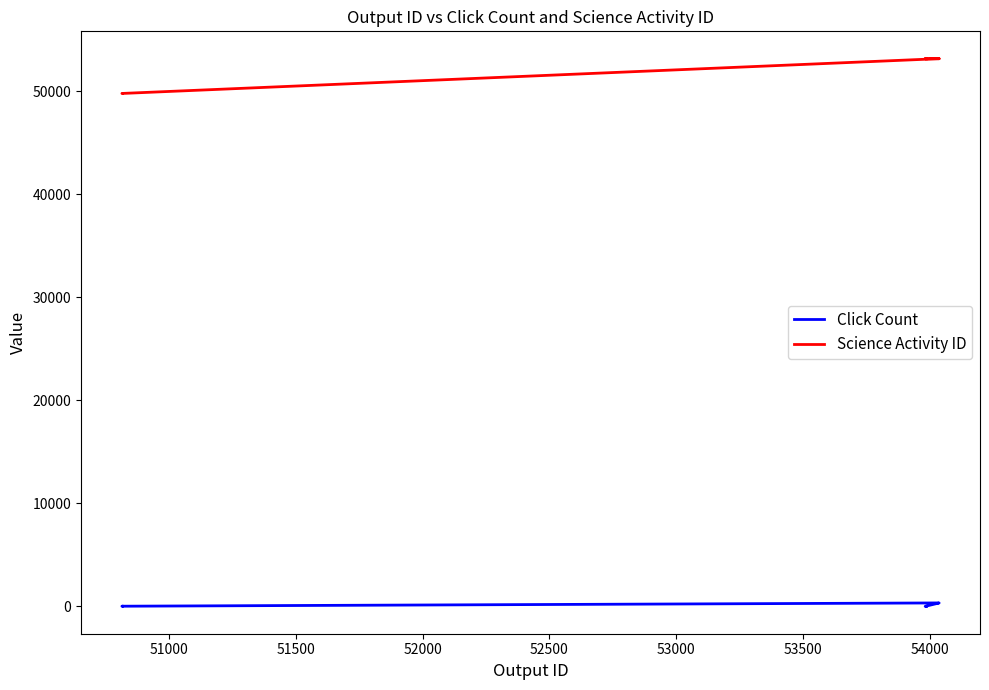

True or false: Click Count has a value of 4 at 50500.

False